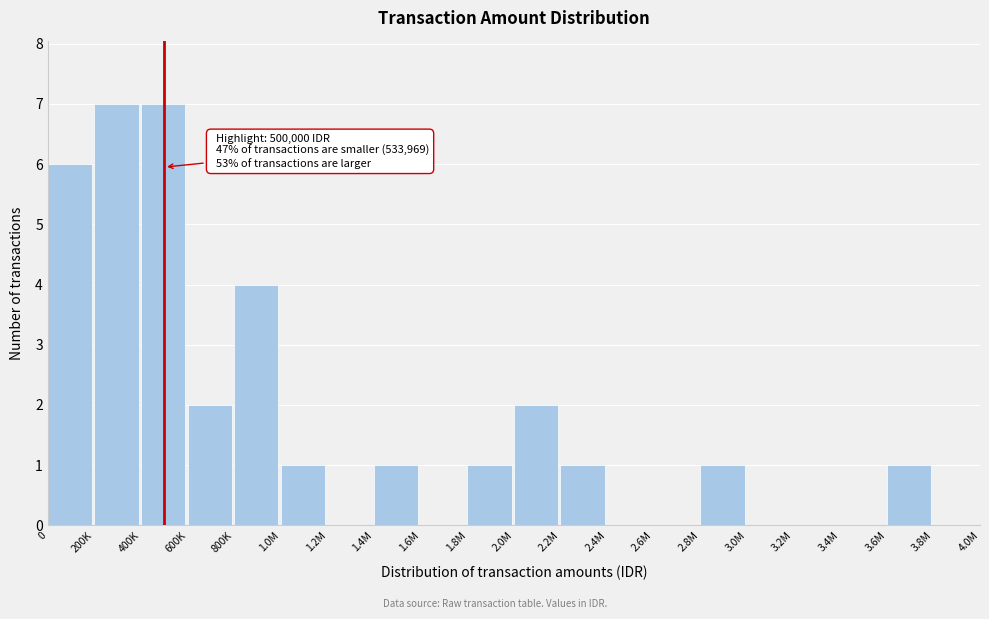

Reading left to right, what are all the values shown in this chart?

0=6	200K=7	400K=7	600K=2	800K=4	1.0M=1	1.2M=0	1.4M=1	1.6M=0	1.8M=1	2.0M=2	2.2M=1	2.4M=0	2.6M=0	2.8M=1	3.0M=0	3.2M=0	3.4M=0	3.6M=1